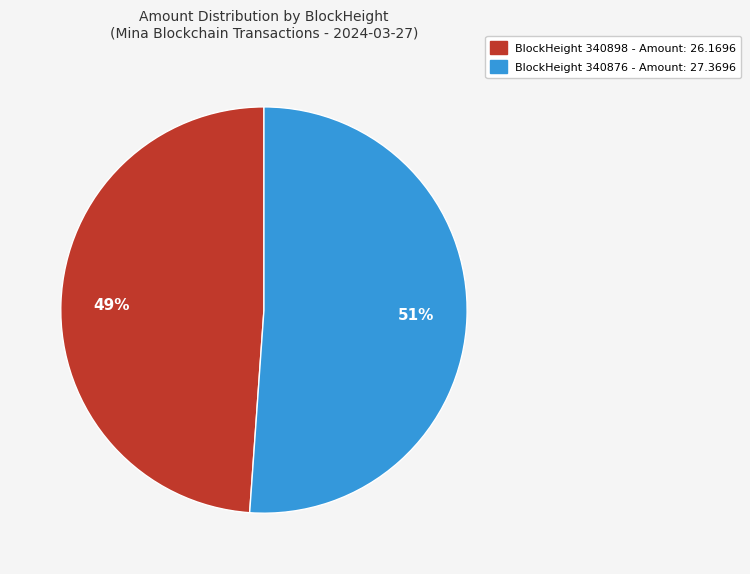

Count the number of slices in the pie.

2